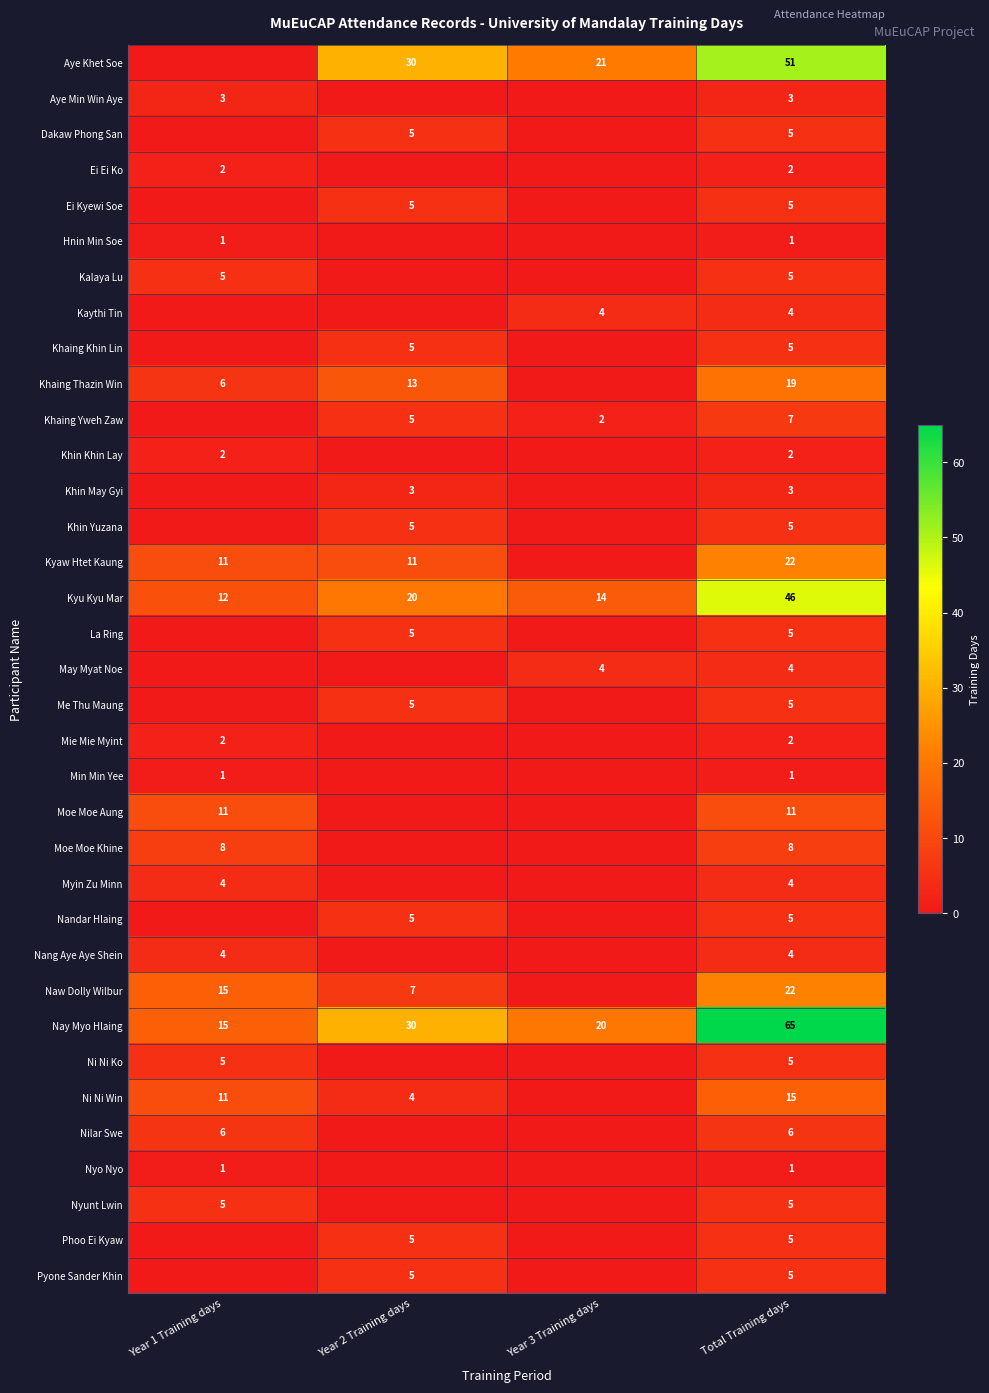

What is the spread (max minus min) of values at Year 2 Training days?

30